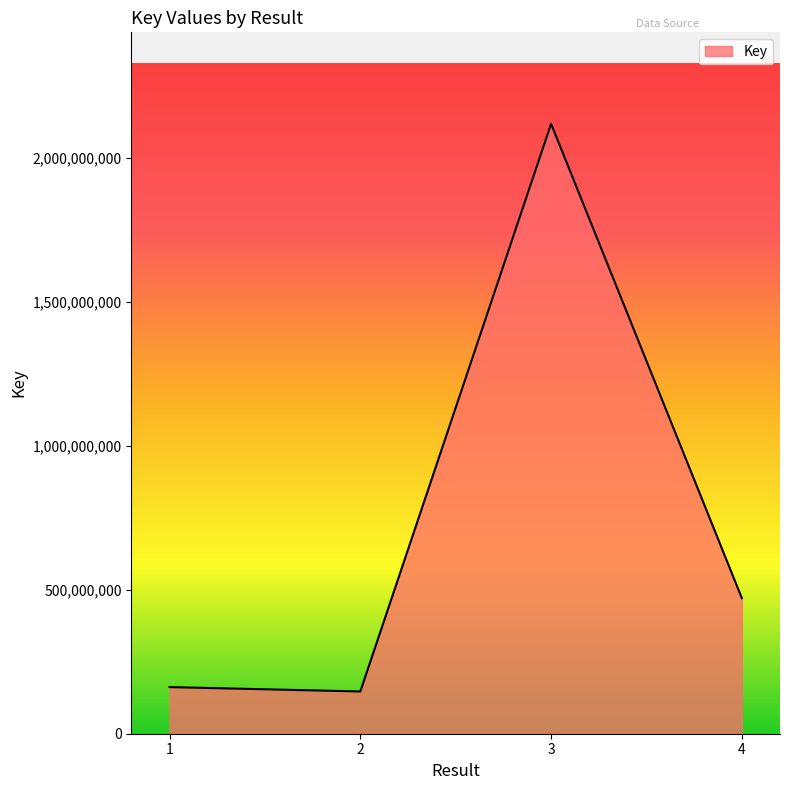

How many interior local peaks (higher than both neighbors) does the data have?

1